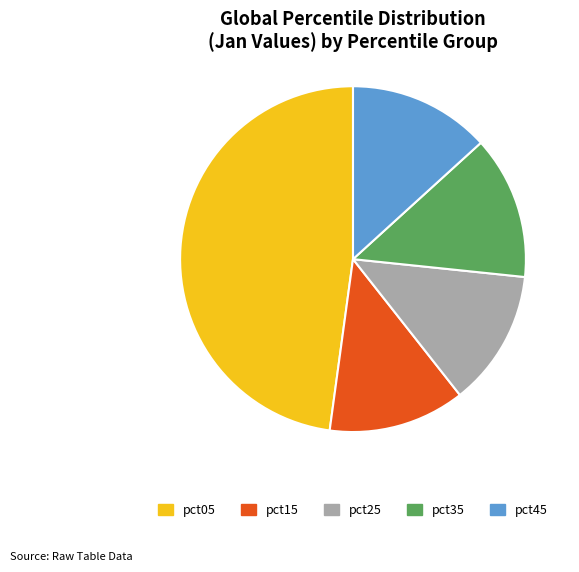

The pct35 slice represents 13% of the pie. True or false?

True